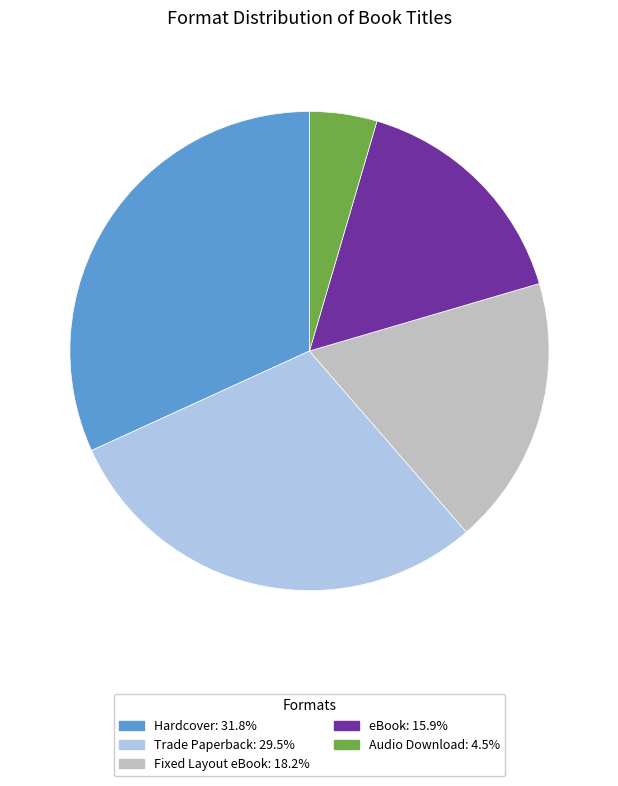

Does Hardcover account for over 50% of the chart?

No